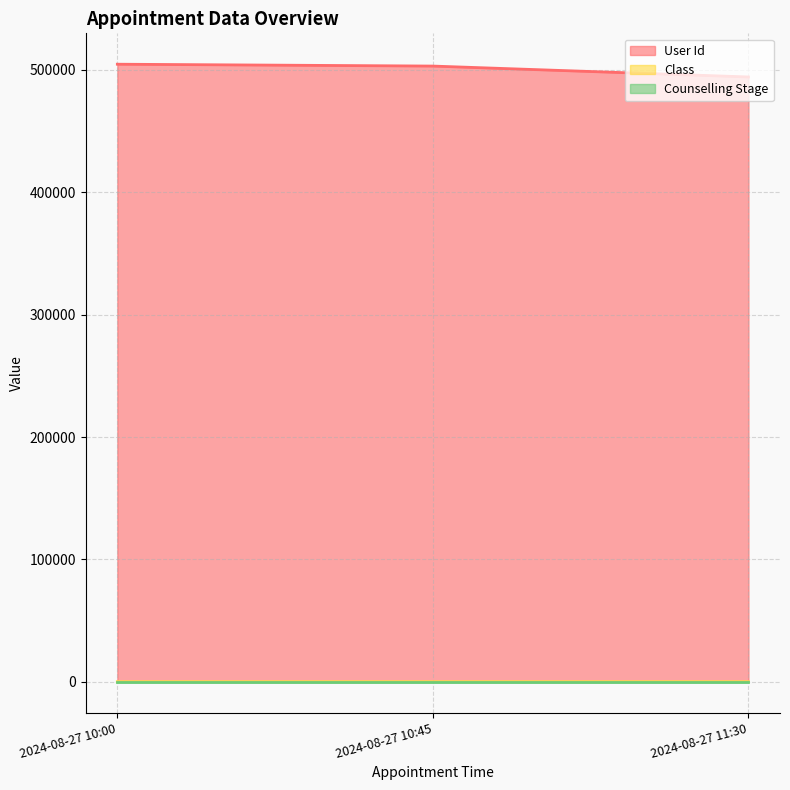

What is the minimum value for User Id?

494308